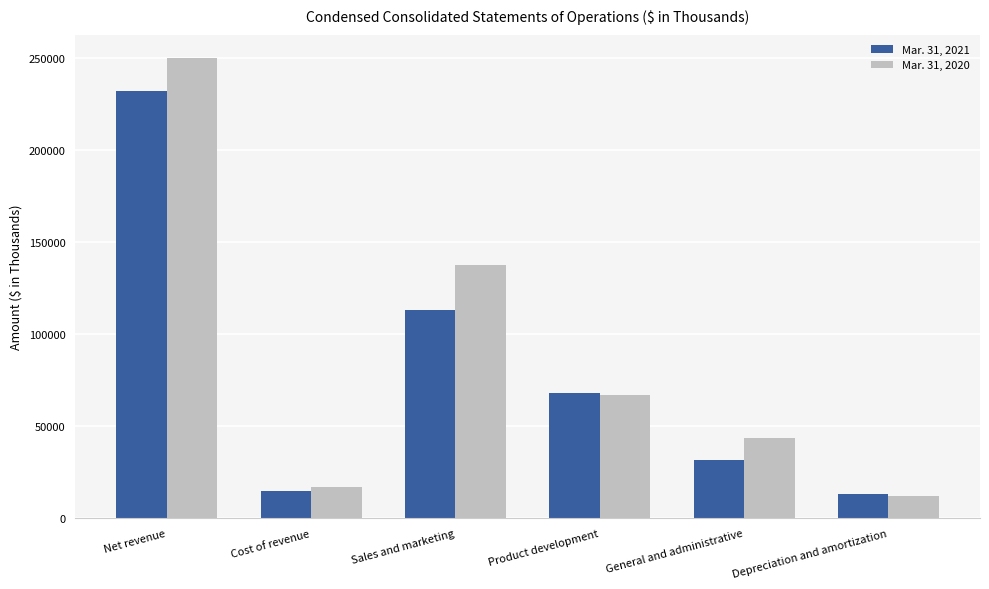

What is the label of the 2nd bar from the right?

General and administrative